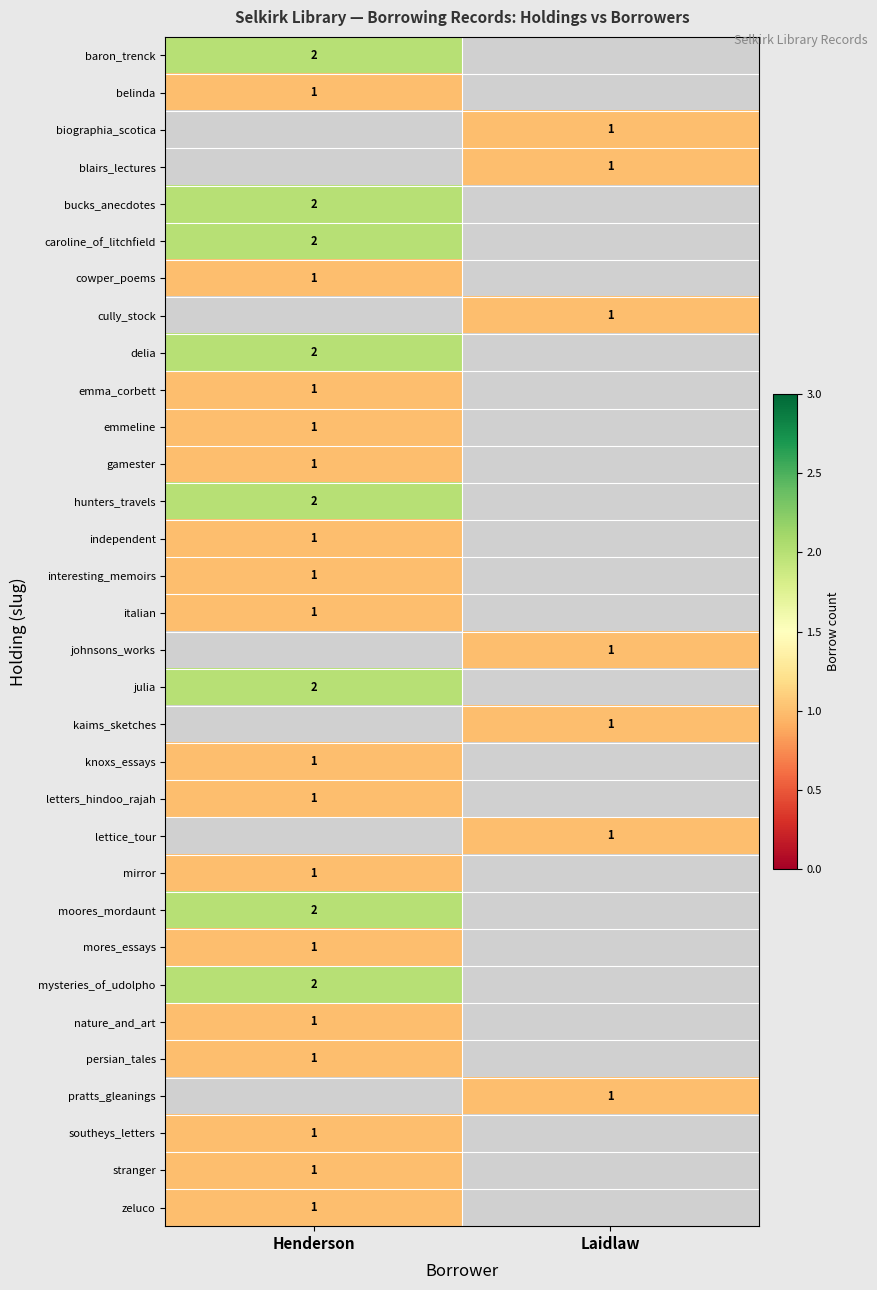

How many distinct data groups are displayed?

32